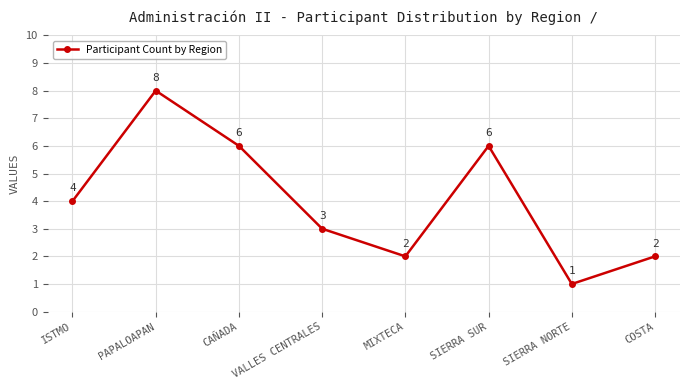

How many interior local valleys (lower than both neighbors) does the data have?

2